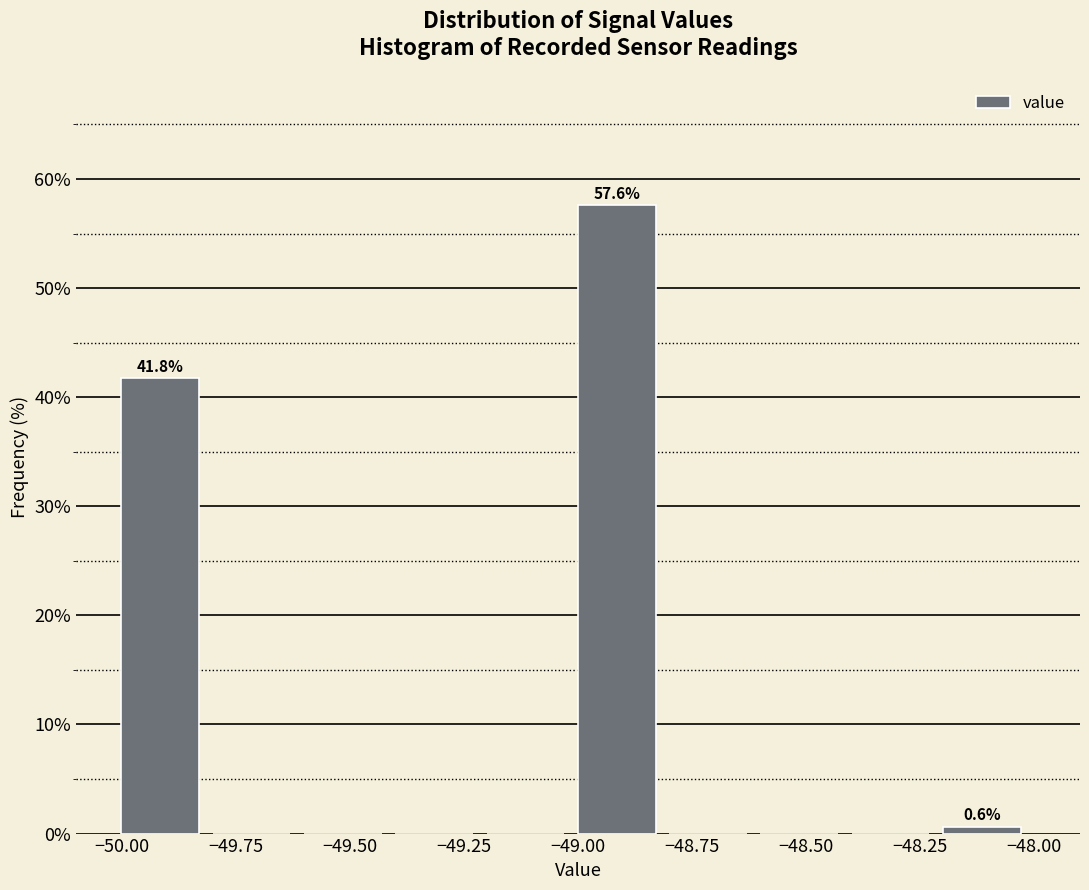

Which range on the x-axis has the tallest bar?

-49.0 to -48.8